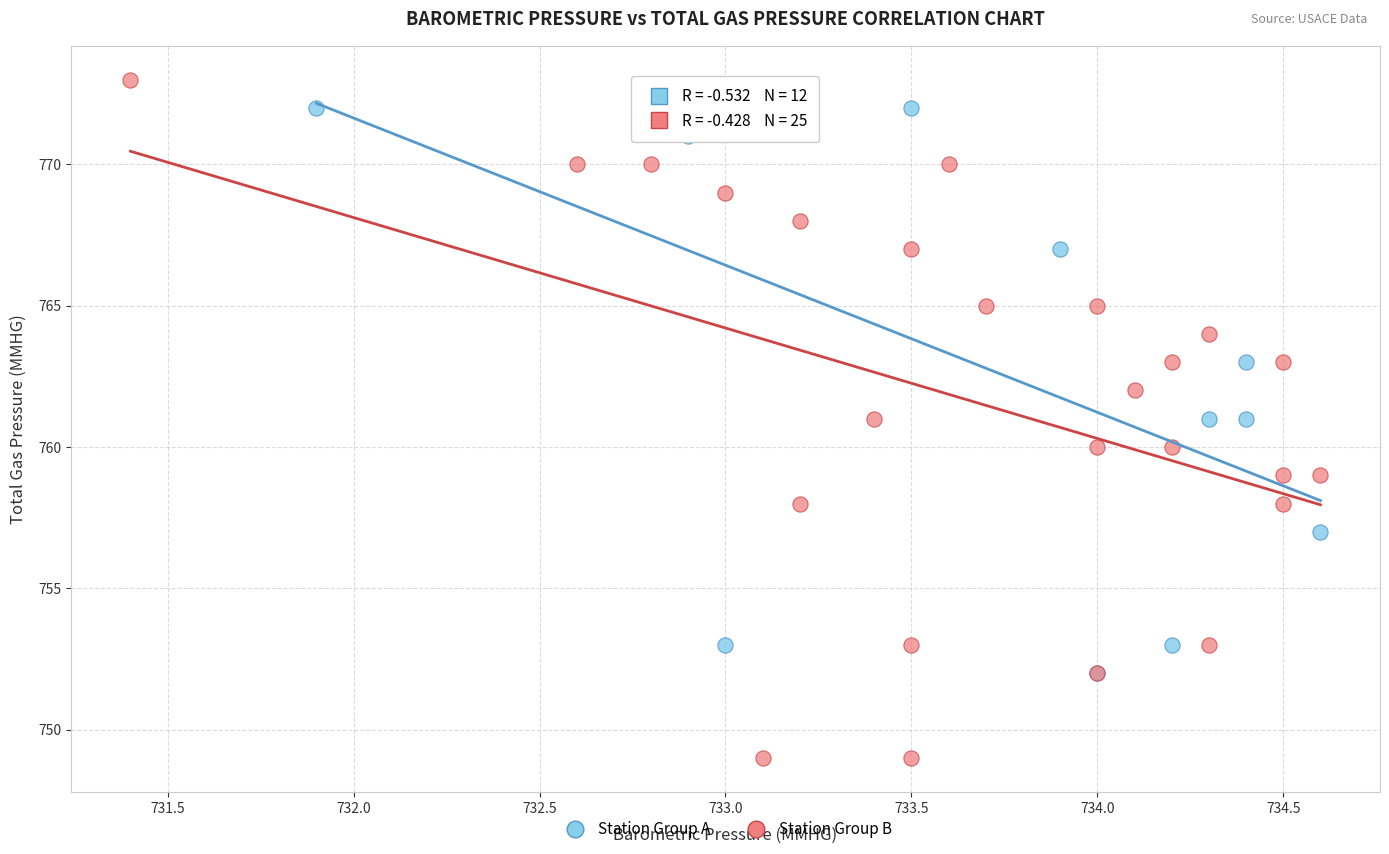

Which series contains the lowest Y value?

Station Group B